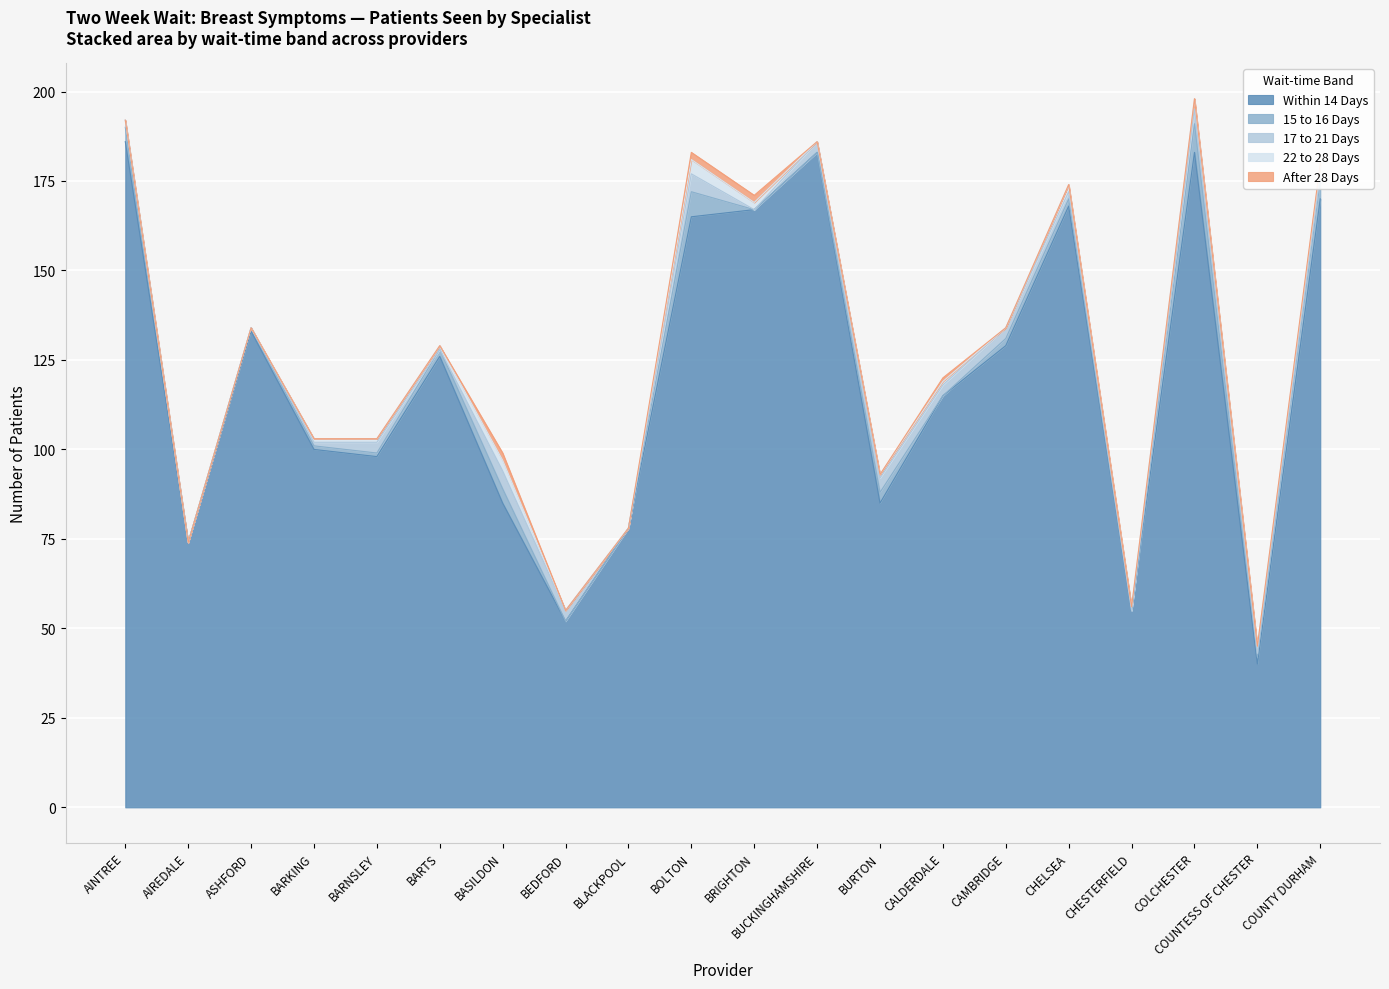

Rank the series by their maximum value, from highest to lowest.

Within 14 Days, 15 to 16 Days, 17 to 21 Days, 22 to 28 Days, After 28 Days